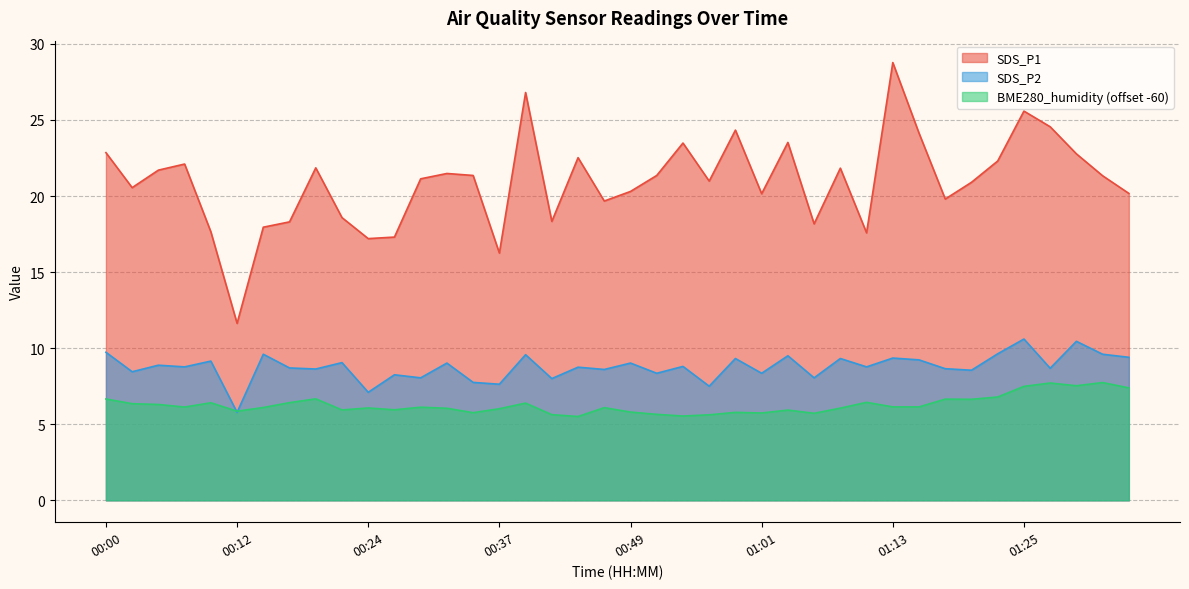

Reading left to right, list all the values displayed in this chart.

SDS_P1: 22.9	20.6	21.7	22.1	17.6	11.6	17.9	18.3	21.9	18.6	17.2	17.3	21.1	21.5	21.4	16.2	26.8	18.3	22.5	19.7	20.3	21.4	23.5	21.0	24.3	20.1	23.5	18.2	21.8	17.6	28.8	24.1	19.8	20.9	22.3	25.6	24.6	22.8	21.3	20.2
SDS_P2: 9.7	8.4	8.9	8.8	9.2	5.8	9.6	8.7	8.6	9.1	7.1	8.2	8.1	9.0	7.8	7.6	9.6	8.0	8.8	8.6	9.0	8.3	8.8	7.5	9.3	8.3	9.5	8.1	9.3	8.8	9.3	9.2	8.7	8.6	9.6	10.6	8.7	10.4	9.6	9.4
BME280_humidity: 6.7	6.3	6.3	6.1	6.4	5.9	6.1	6.4	6.7	5.9	6.1	6.0	6.1	6.0	5.8	6.0	6.4	5.6	5.5	6.1	5.8	5.7	5.5	5.6	5.8	5.7	5.9	5.7	6.1	6.4	6.1	6.1	6.7	6.6	6.8	7.5	7.7	7.5	7.7	7.4